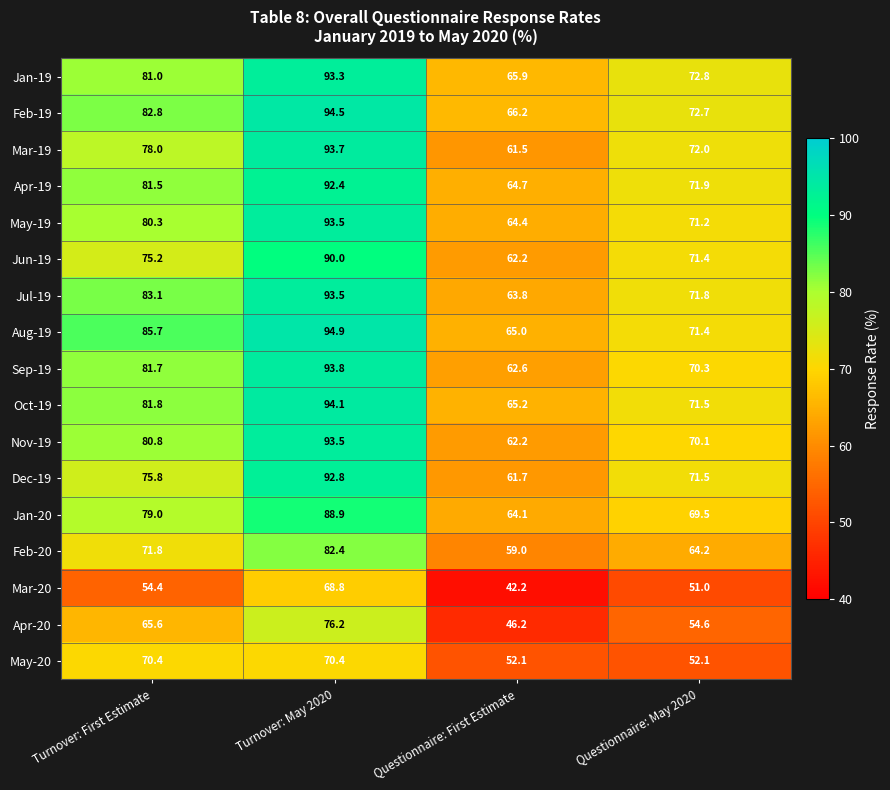

What is the difference between the maximum and second lowest values in the Oct-19 series?

22.6